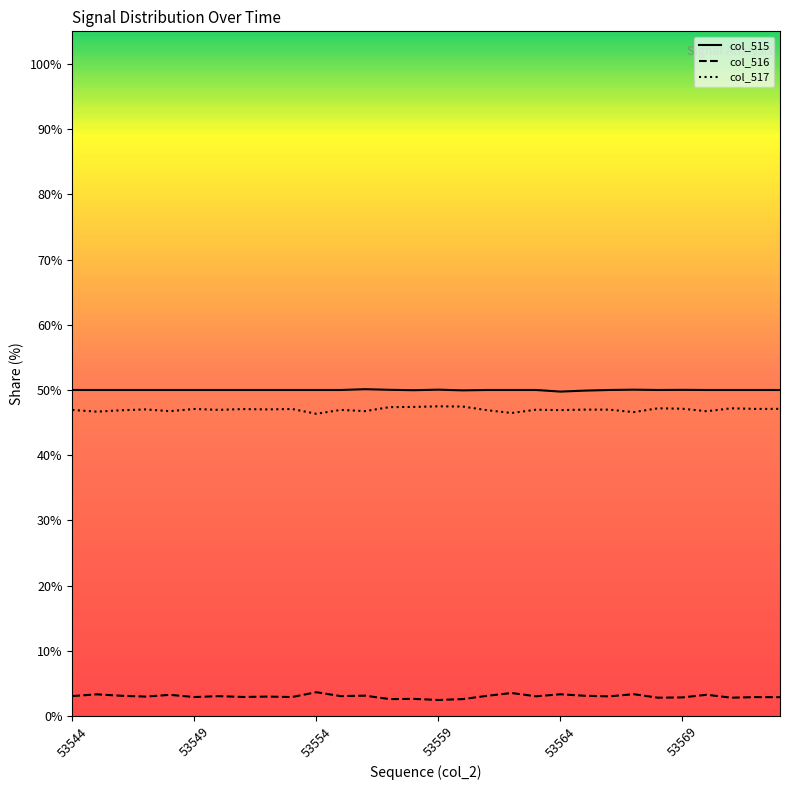

What is the minimum value for col_516?

2.5